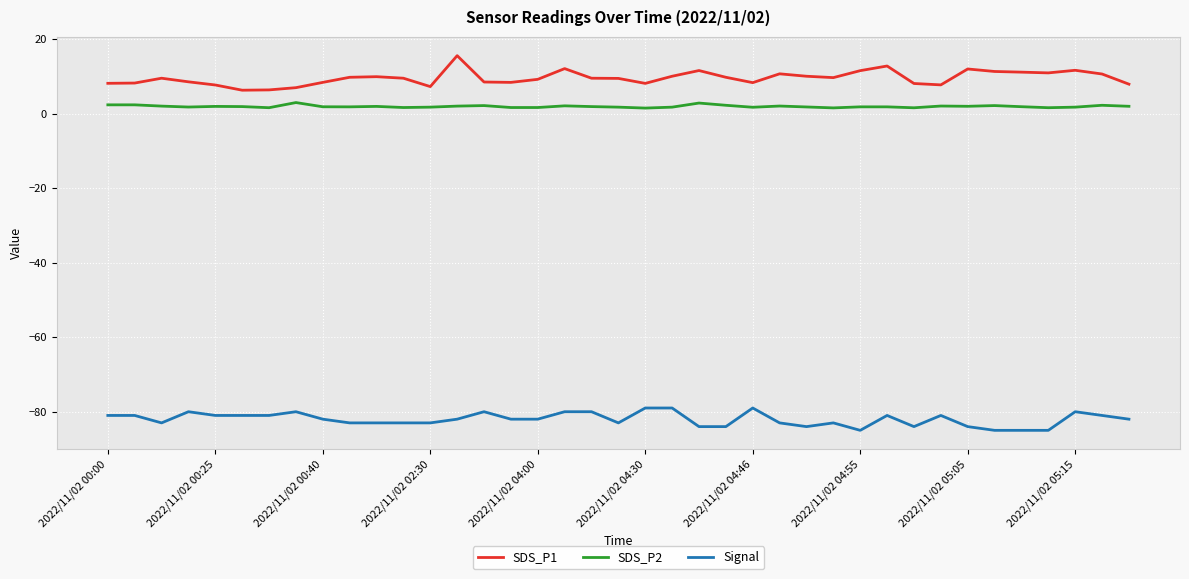

True or false: SDS_P2 and Signal cross at least once.

False